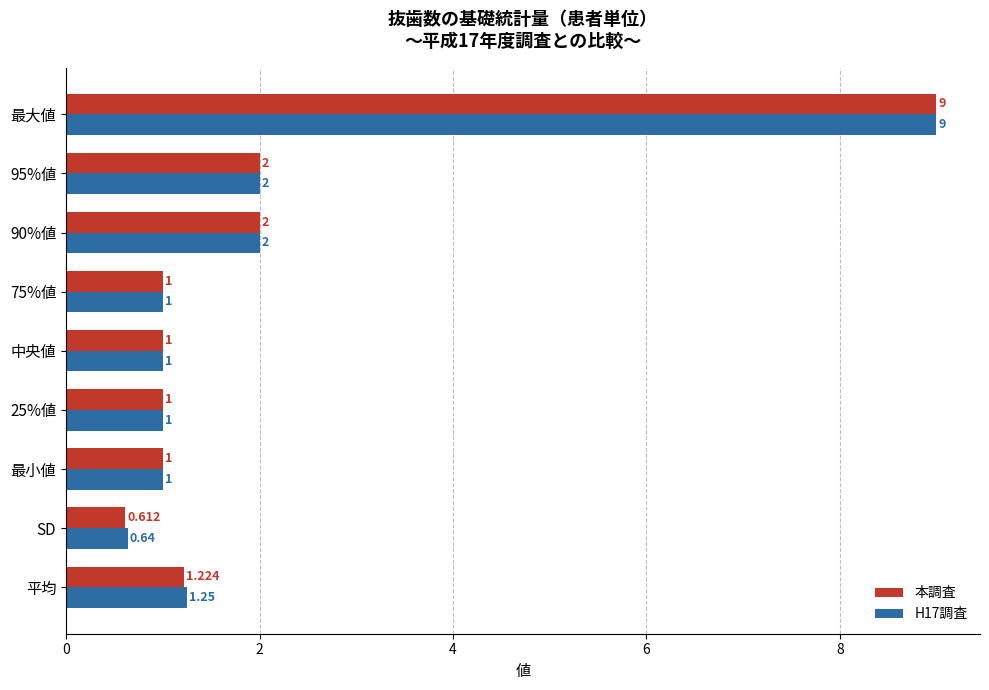

List the series in order of their overall mean, highest first.

H17調査, 本調査